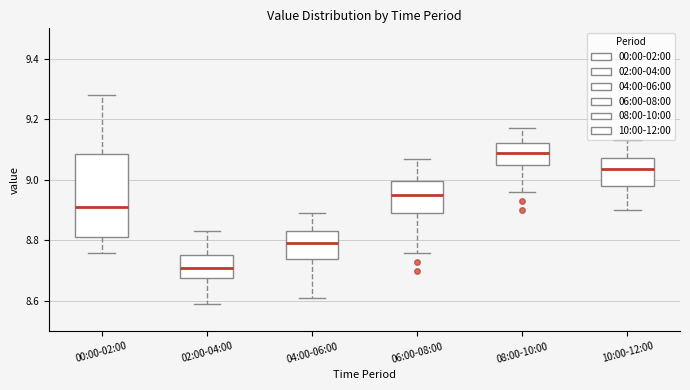

Reading left to right, read every box against the y-axis: the position of its median line, the range the box covers, and the ends of its whiskers. The values are not printed on the chart, so give them approximately, as read against the axis.

00:00-02:00: median 8.92, box 8.82 to 9.08, whiskers 8.76 to 9.28
02:00-04:00: median 8.72, box 8.68 to 8.76, whiskers 8.60 to 8.84
04:00-06:00: median 8.80, box 8.74 to 8.84, whiskers 8.62 to 8.90
06:00-08:00: median 8.96, box 8.90 to 9.00, whiskers 8.76 to 9.08
08:00-10:00: median 9.10, box 9.04 to 9.12, whiskers 8.96 to 9.18
10:00-12:00: median 9.04, box 8.98 to 9.08, whiskers 8.90 to 9.14